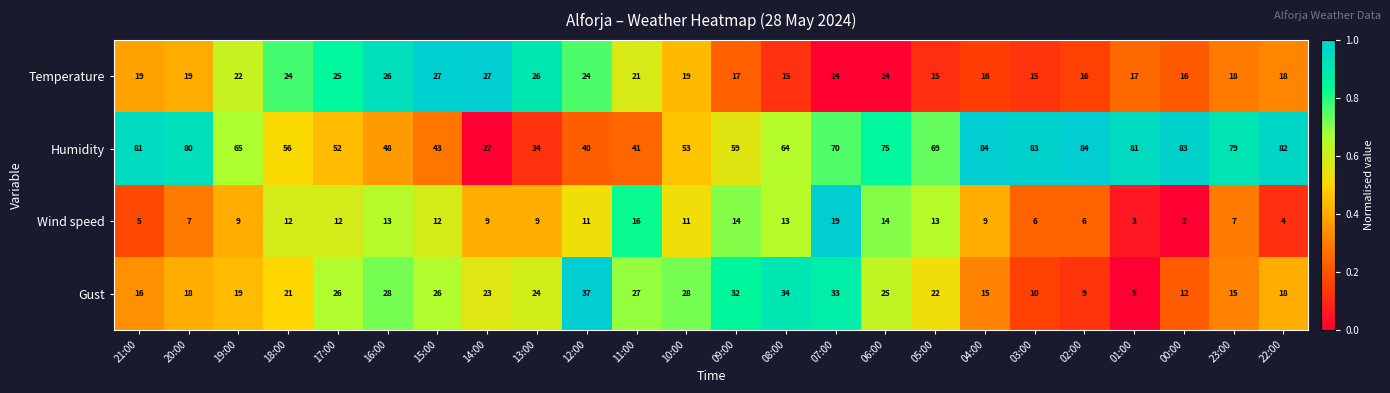

At 05:00, list the series in order from smallest to largest.

Wind speed, Temperature, Gust, Humidity